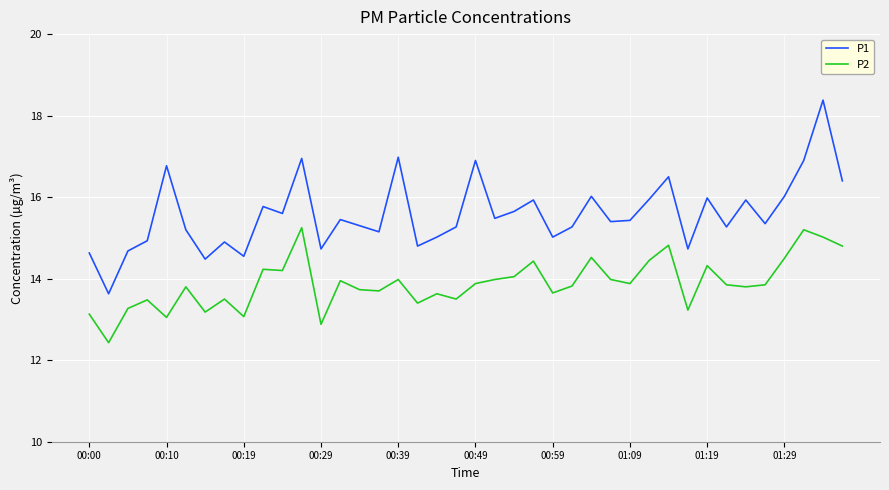

What is the difference between the maximum and minimum values in the P2 series?

2.8